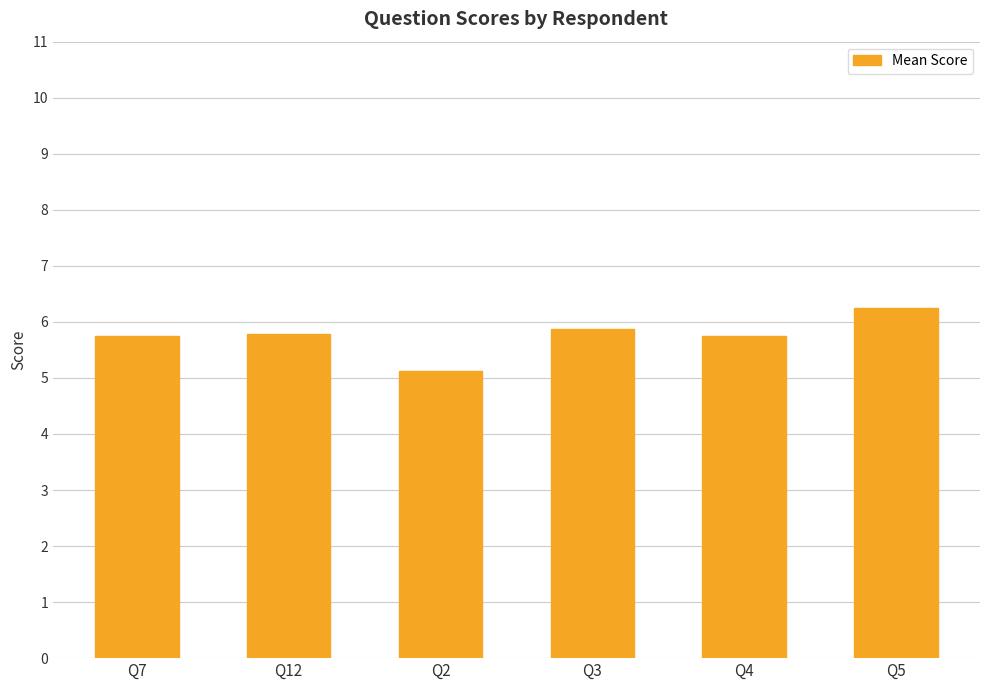

What is the label of the 2nd bar from the left?

Q12